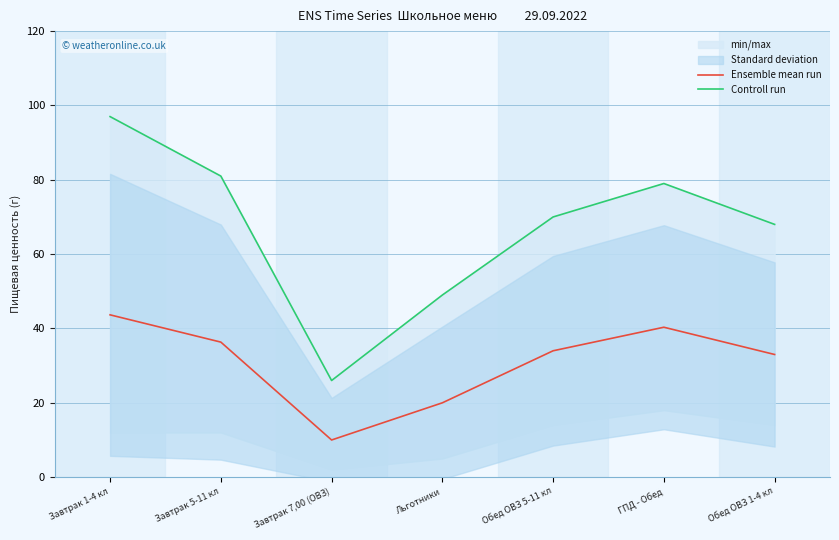

What is the approximate value of Controll run at ГПД - Обед?

79.0